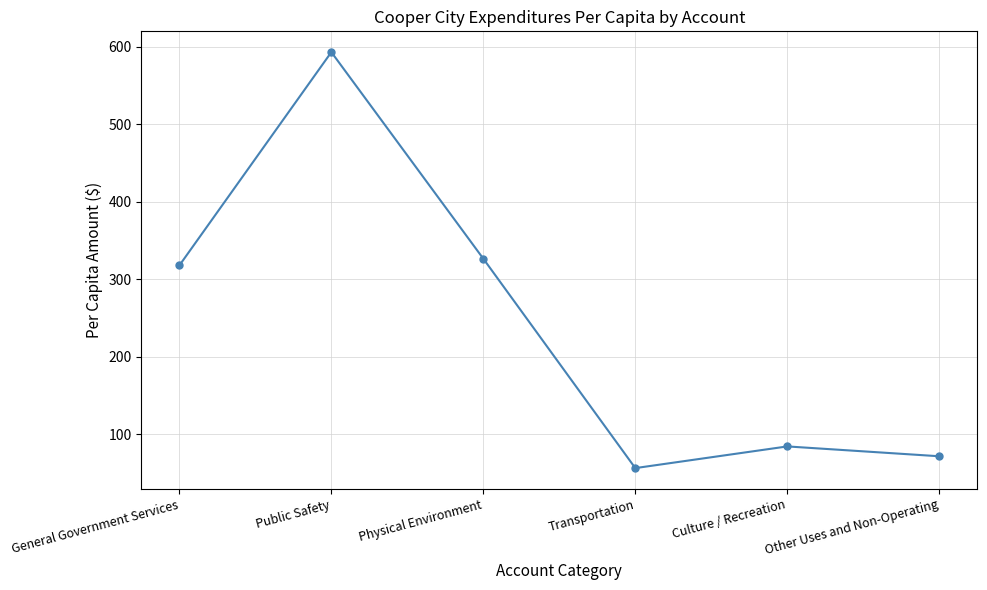

Where does the data first go above 317?

General Government Services